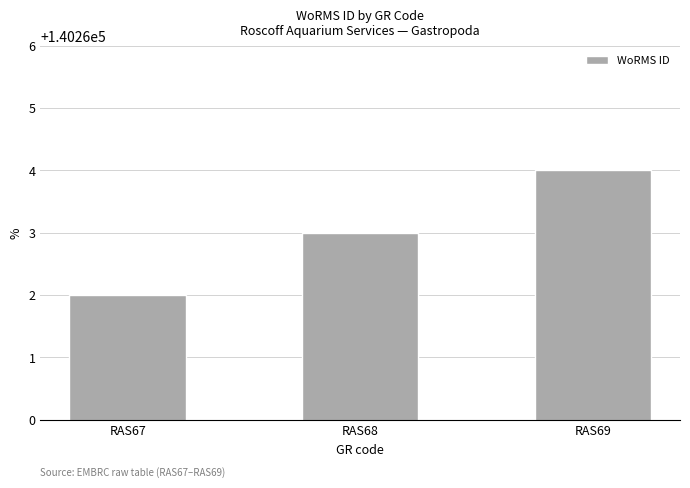

Approximately how many times larger is the value at RAS67 compared to RAS68?

1.0